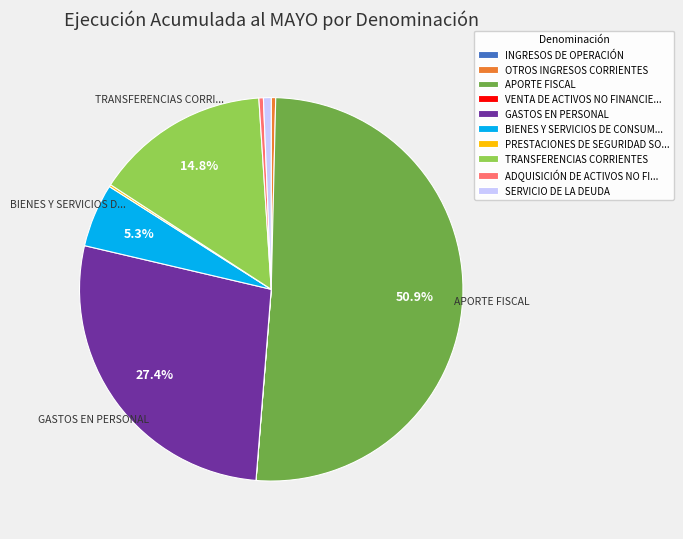

What is the ratio of the value at APORTE FISCAL to the value at TRANSFERENCIAS CORRIENTES?

3.4